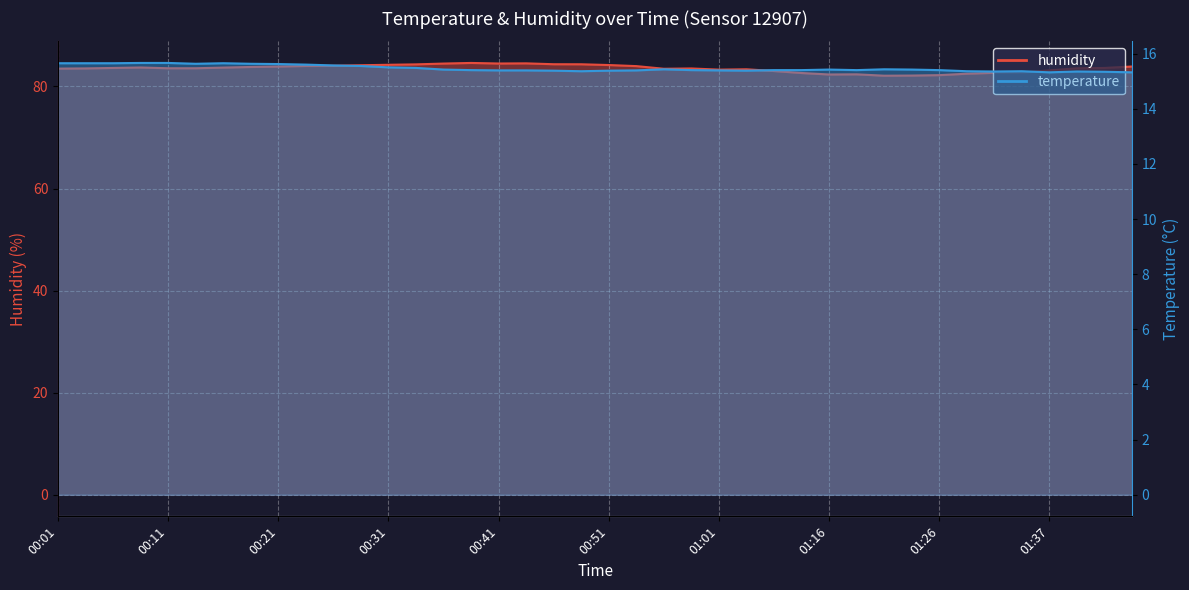

What is the label of the 17th point from the left?

00:41